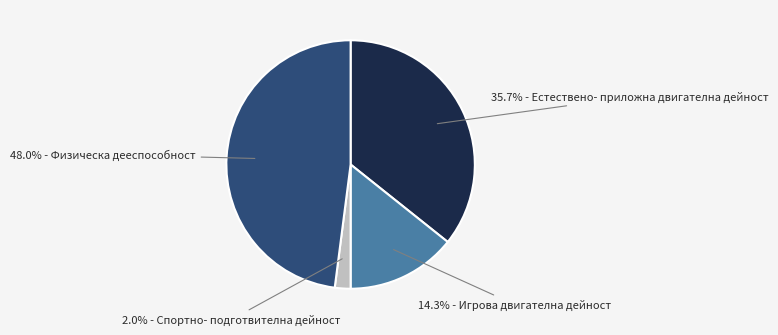

Is there a majority slice in this chart?

No